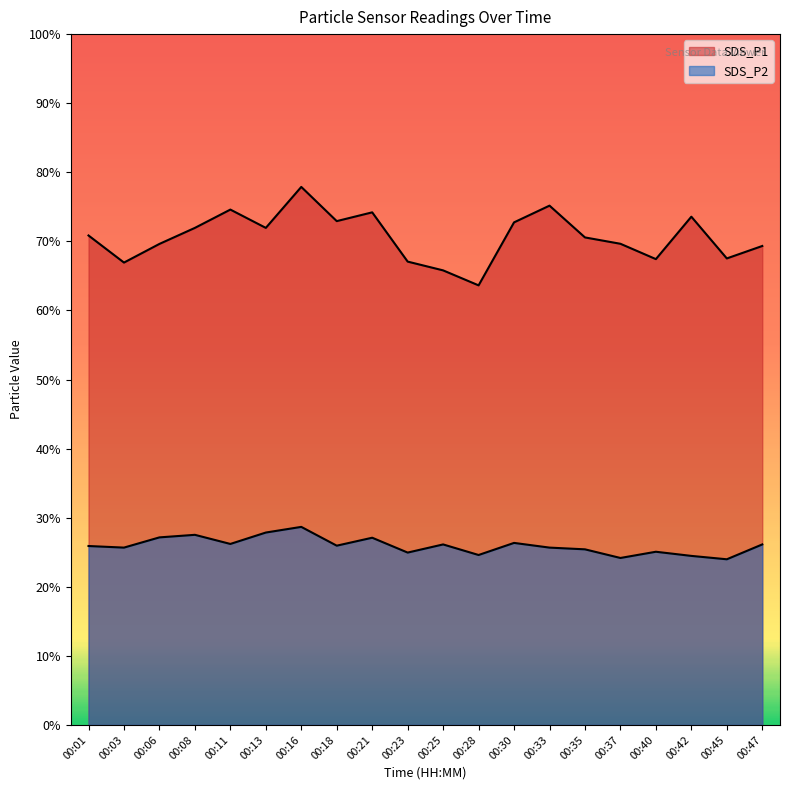

At which label is SDS_P1 closest to 70?

00:37